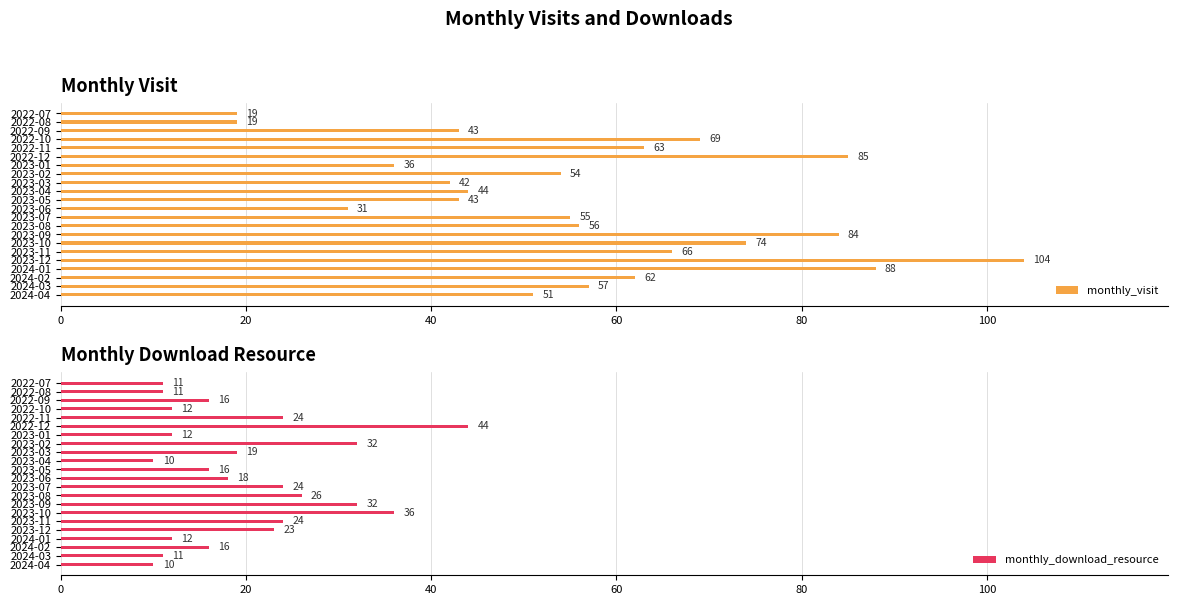

List the series in order of their peak value, highest first.

monthly_visit, monthly_download_resource